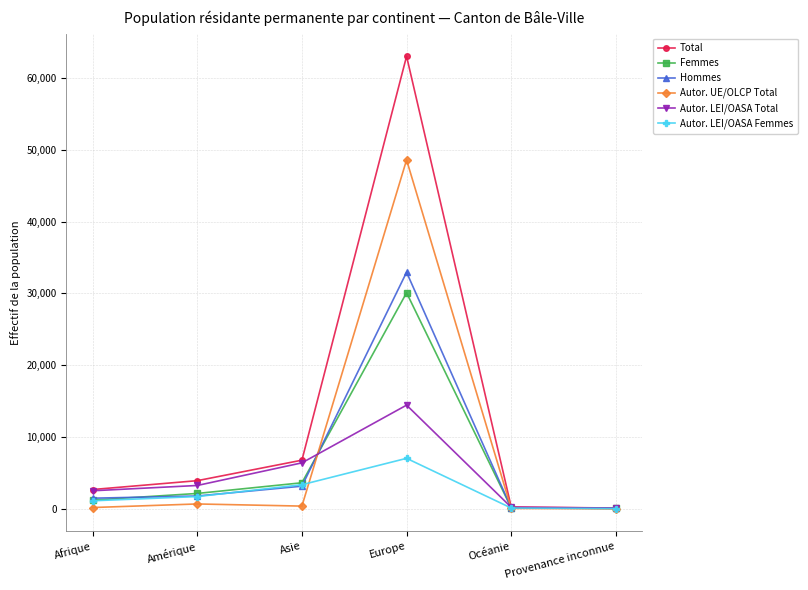

Which series has the largest total across all categories?

Total